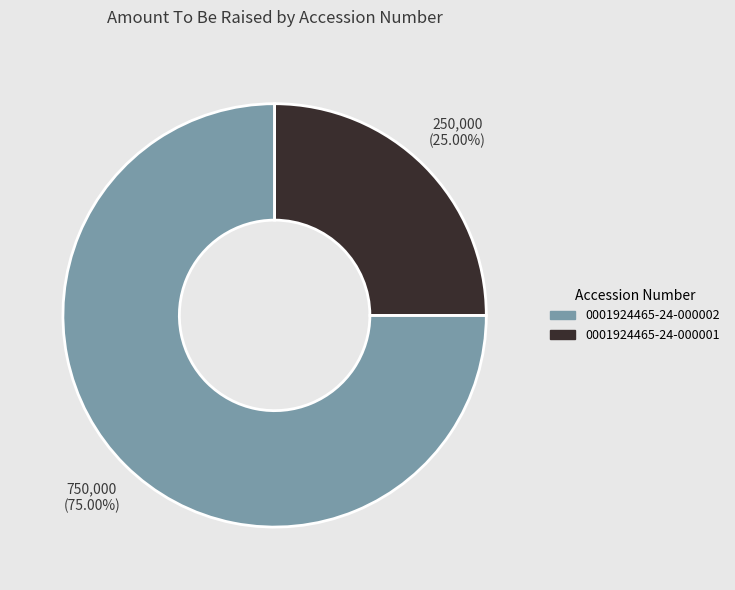

Is the sum of 0001924465-24-000001 and 0001924465-24-000002 greater than half?

Yes